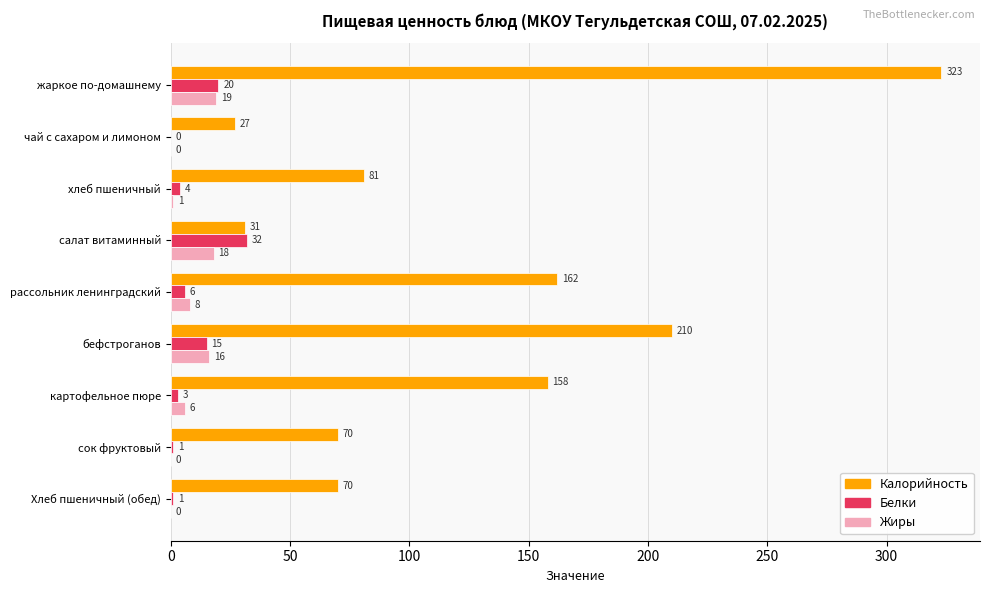

Which series changed the most between хлеб пшеничный and бефстроганов?

Калорийность